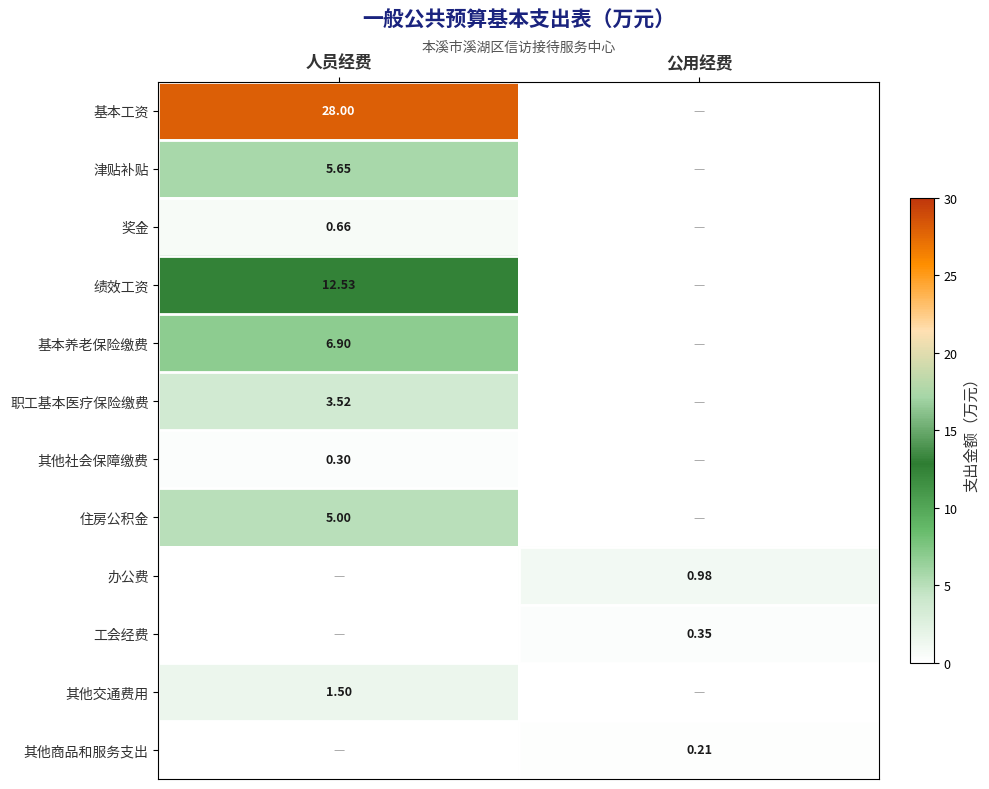

True or false: 绩效工资 has a value of 0.0 at 公用经费.

True